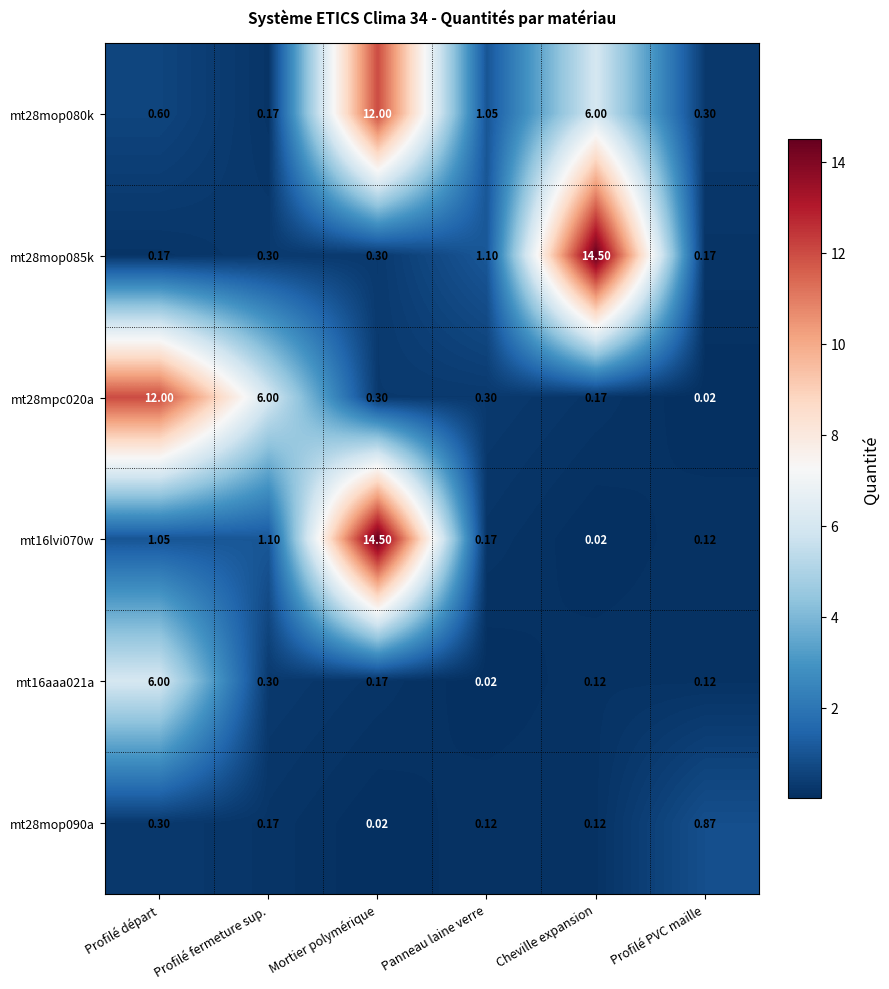

List the labels in order of mt16lvi070w value, largest first.

Mortier polymérique, Profilé fermeture sup., Profilé départ, Panneau laine verre, Profilé PVC maille, Cheville expansion